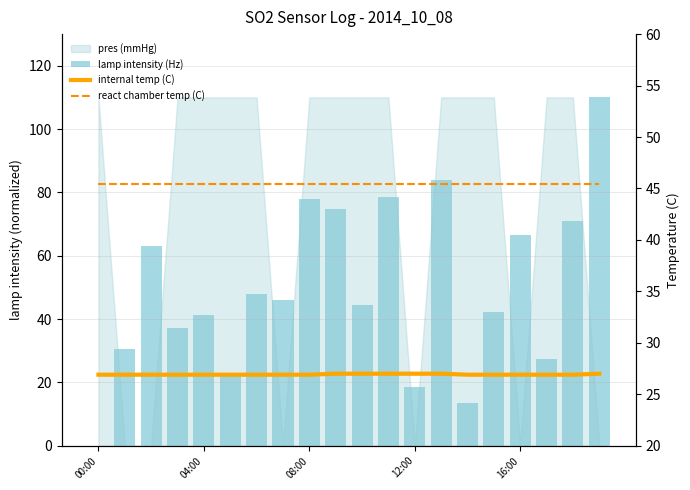

What is the greatest value displayed?

110.0